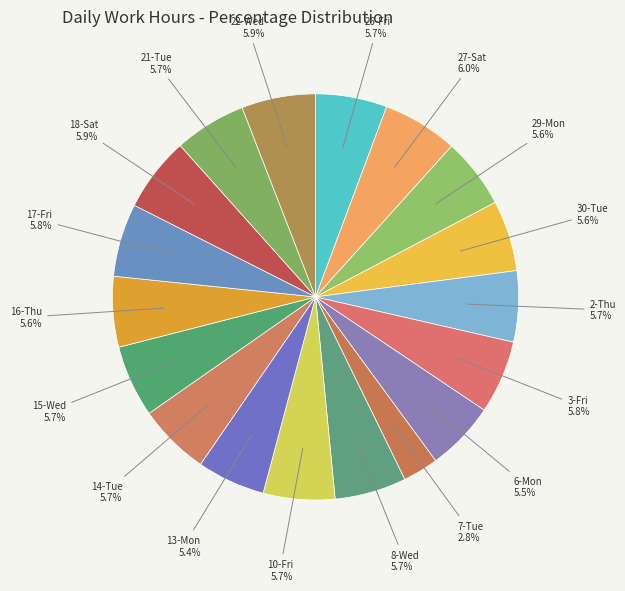

How many slices are in this pie chart?

18